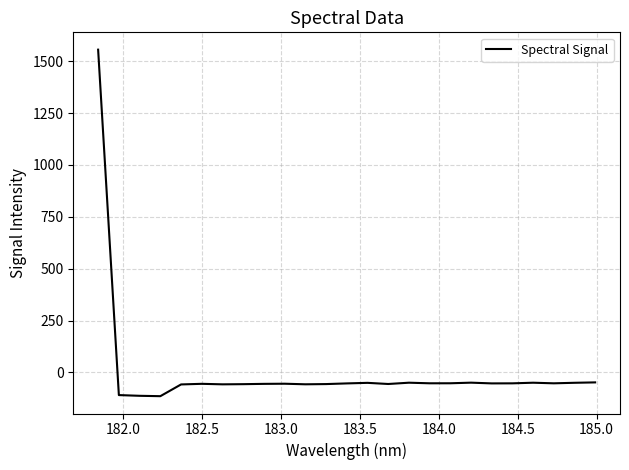

What is the minimum value shown in the chart?

-114.2